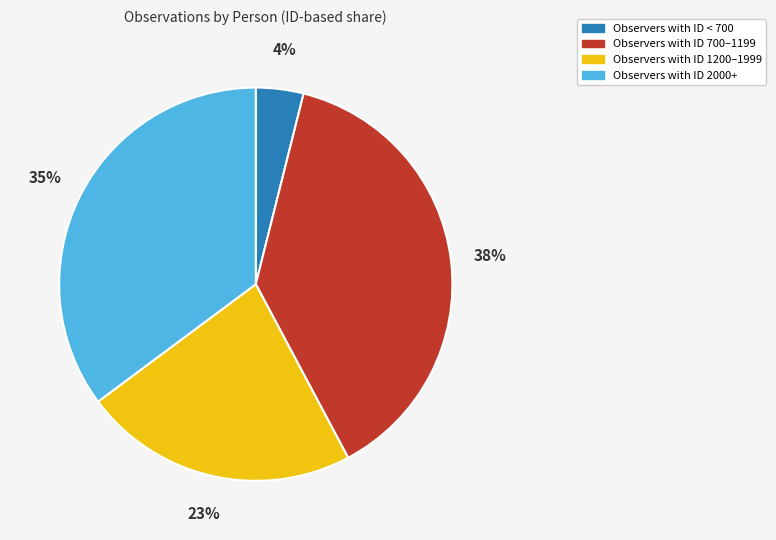

Which slice is the smallest?

Observers with ID < 700